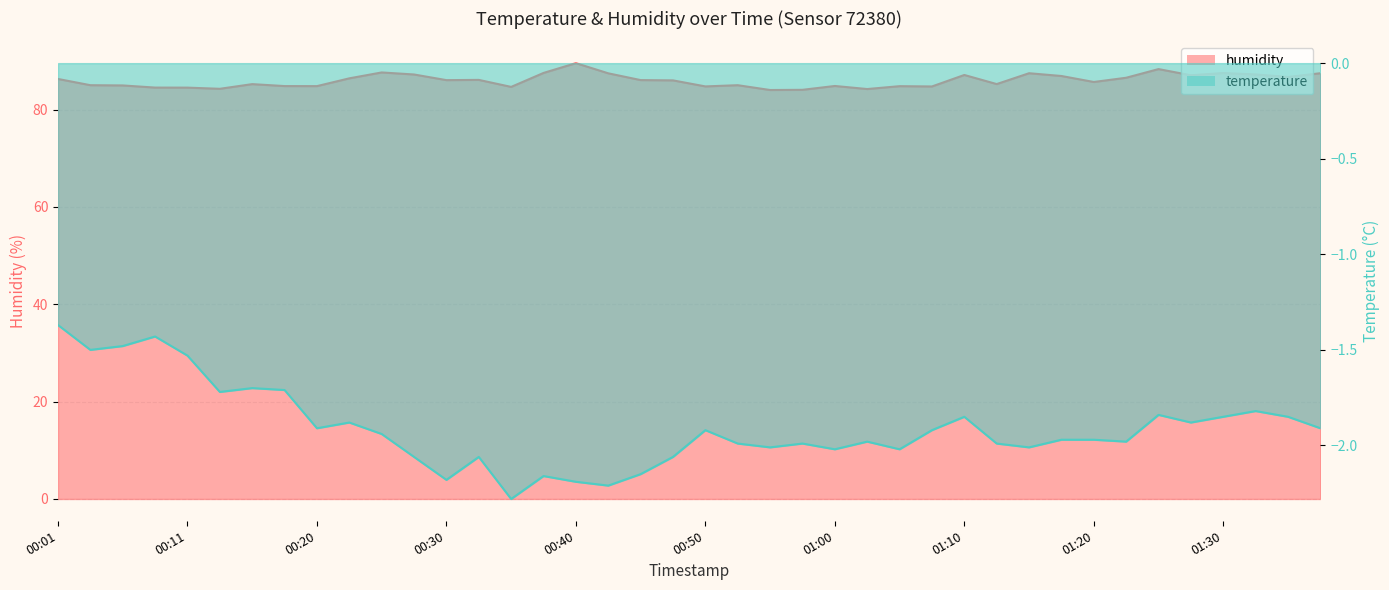

How many data points does each series have?

40